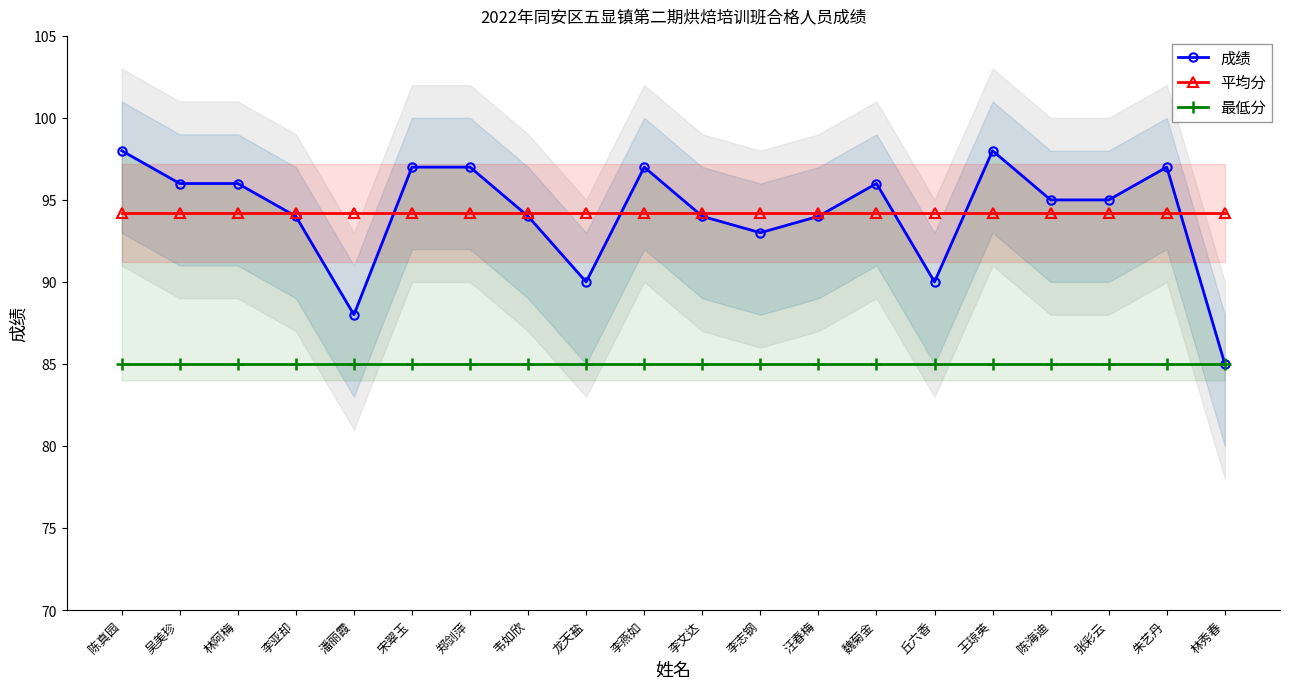

Where does the 成绩 series first go above 95?

陈真园